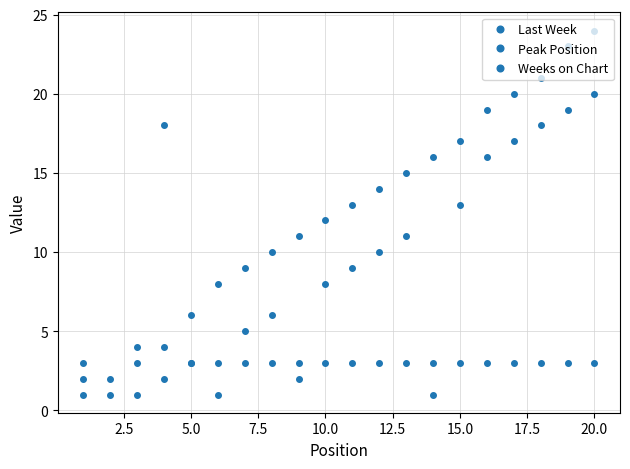

The value of Weeks on Chart at 5.0 is 4.6. True or false?

False